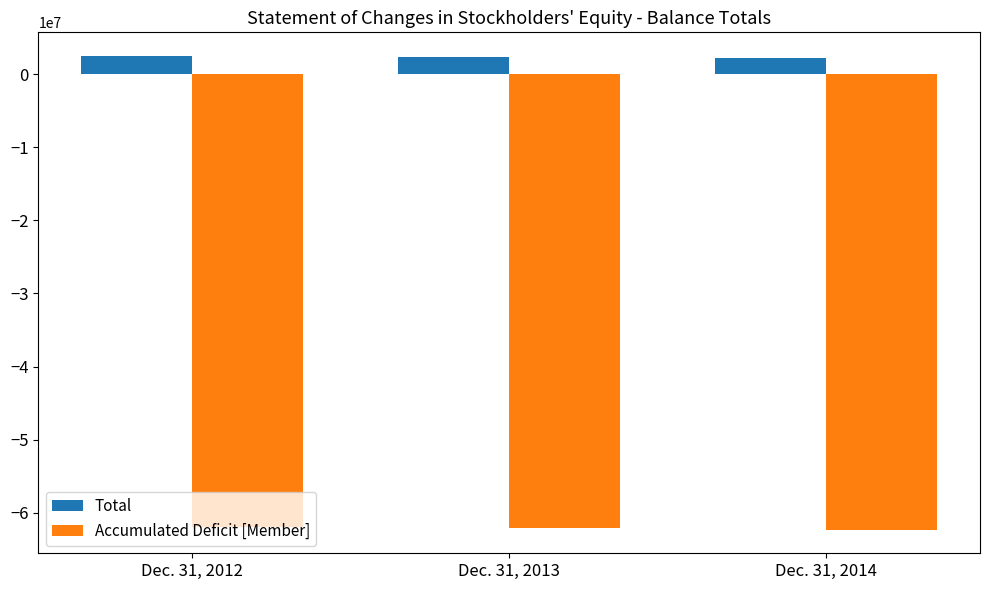

Is the value of Accumulated Deficit [Member] at Dec. 31, 2014 greater than the value of Total at Dec. 31, 2013?

No